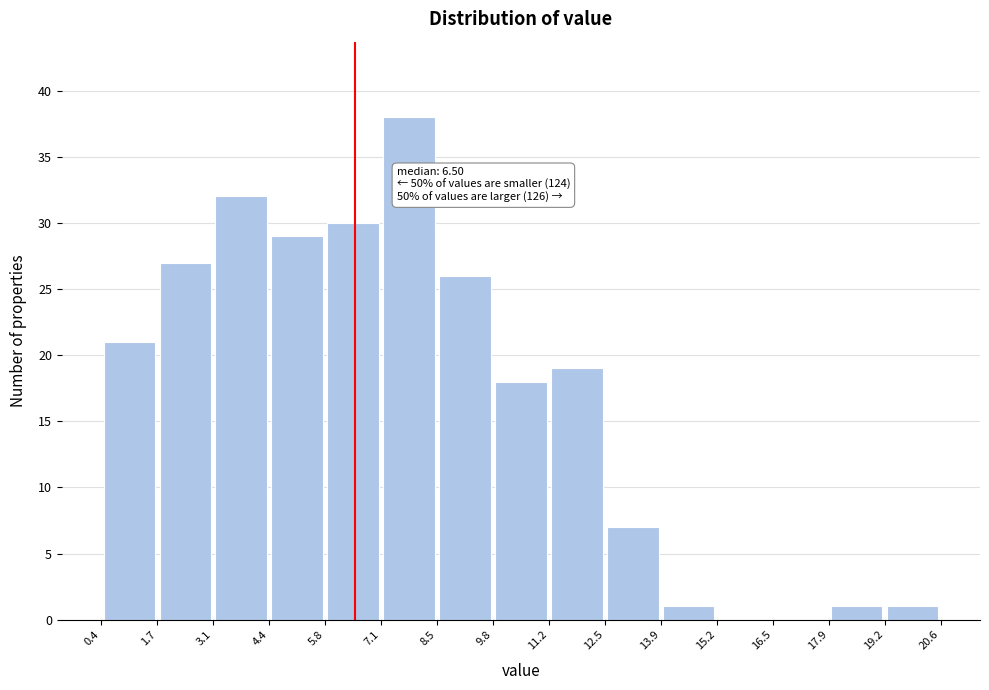

Over which range of the x-axis is the bar tallest?

7.1 to 8.5